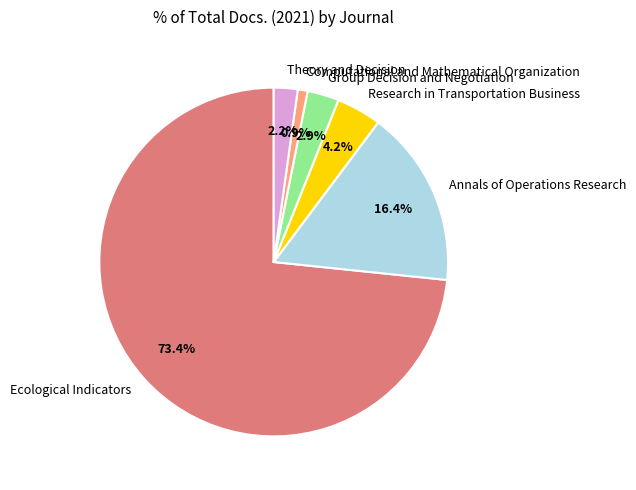

To the nearest percent, what is the difference between the Theory and Decision and Research in Transportation Business slice percentages?

2%